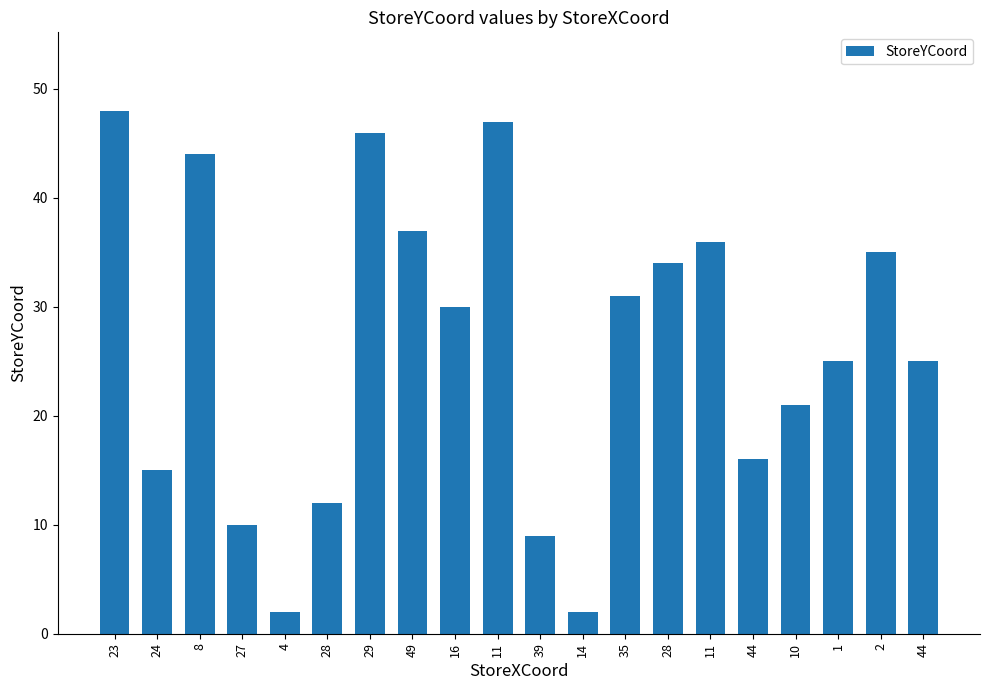

What is the ratio of the value at 35 to the value at 44?

1.2